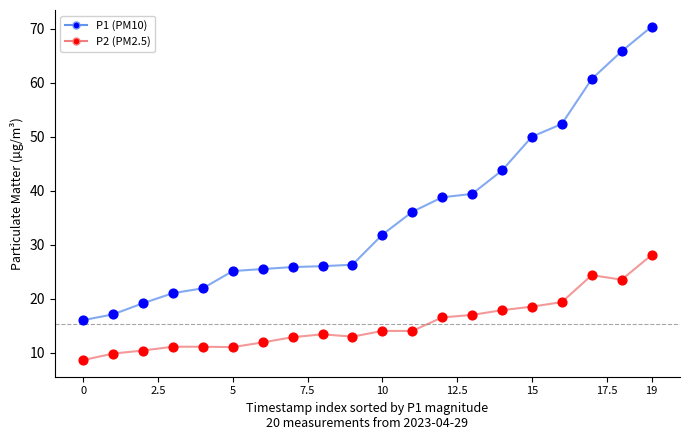

Which series has the largest range (max minus min)?

P1 (PM10)